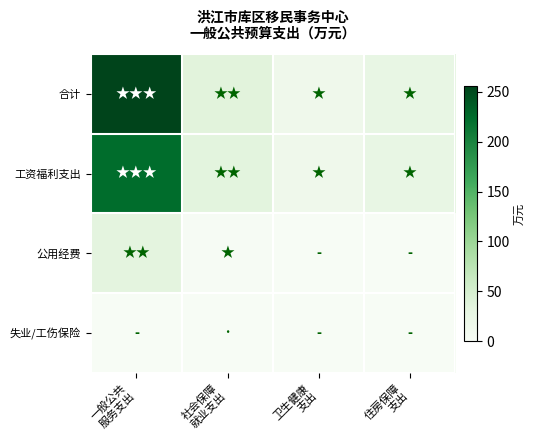

Which series has the widest spread of values?

合计